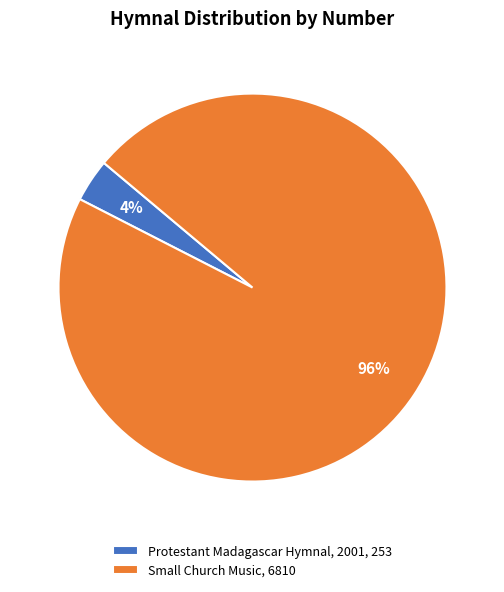

To the nearest percent, what portion does Small Church Music represent?

96%